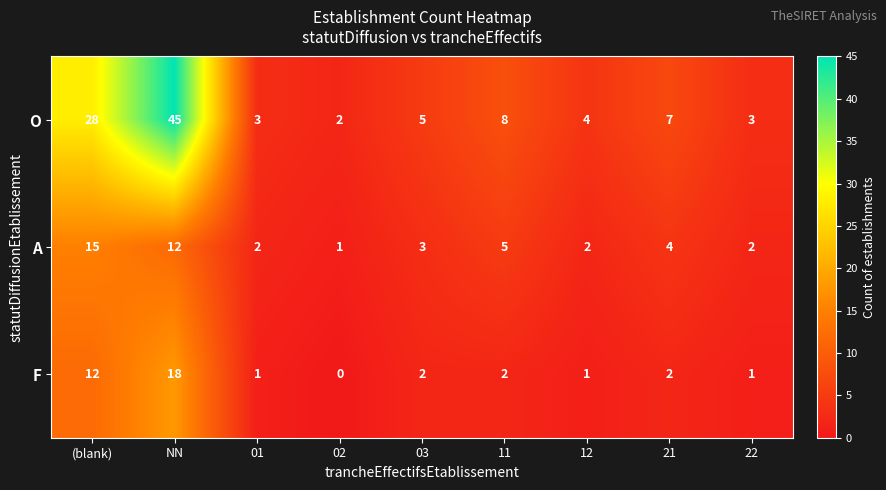

Rank the series by their maximum value, from highest to lowest.

O, F, A